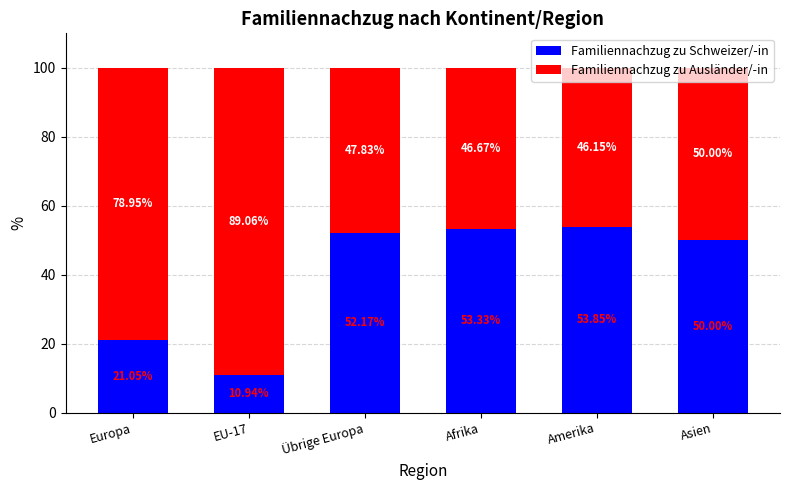

Rank the categories by Familiennachzug zu Schweizer/-in value from highest to lowest.

Amerika, Afrika, Übrige Europa, Asien, Europa, EU-17